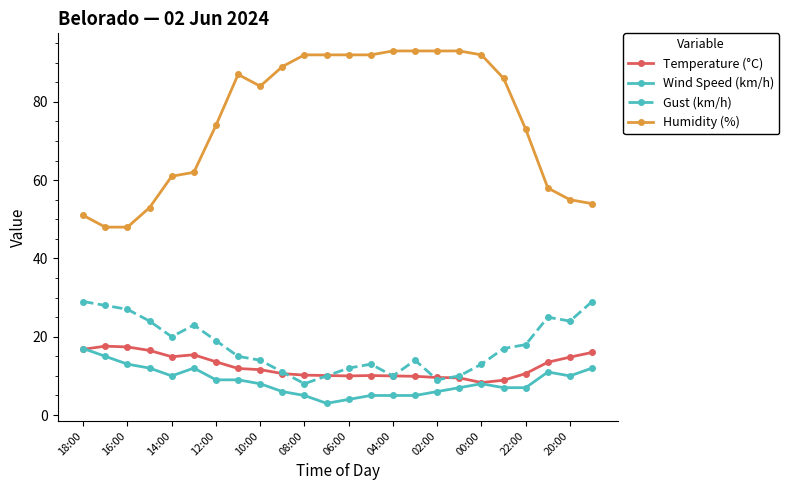

What is the maximum value for Humidity (%)?

93.0